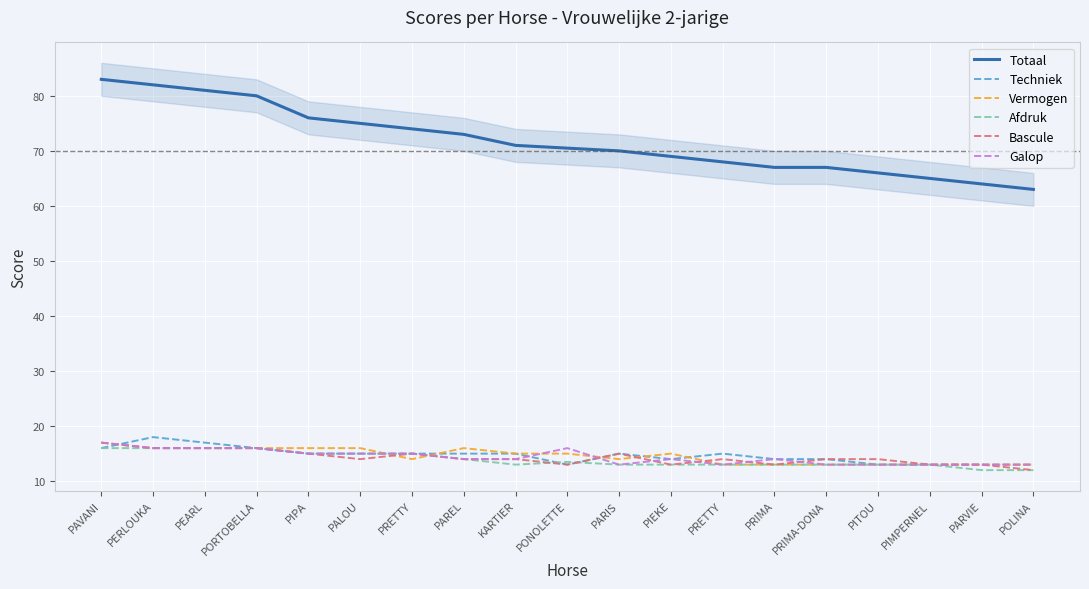

How many values in the Afdruk series are below 13?

2